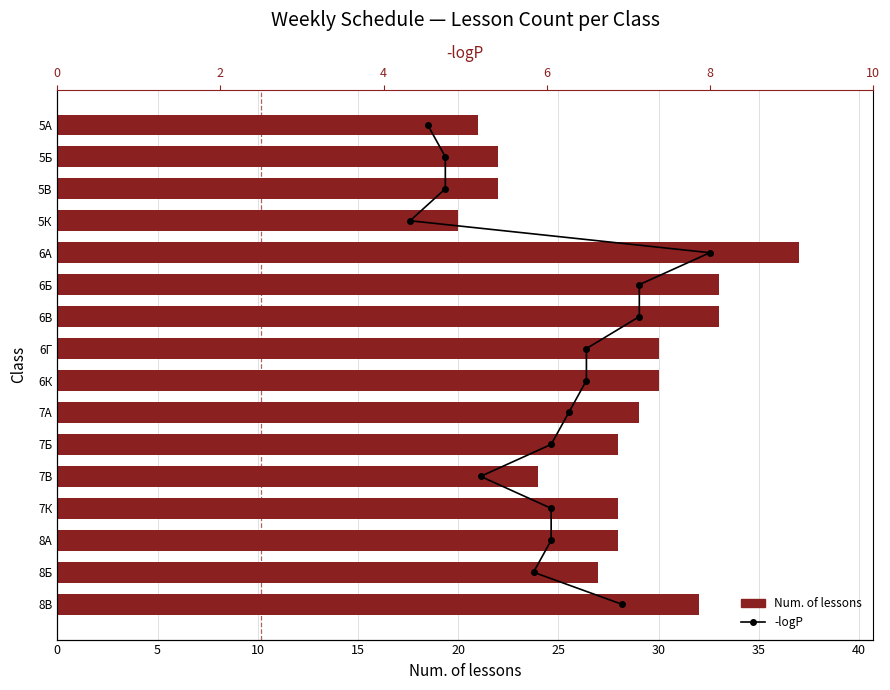

Does the chart contain stacked bars?

No